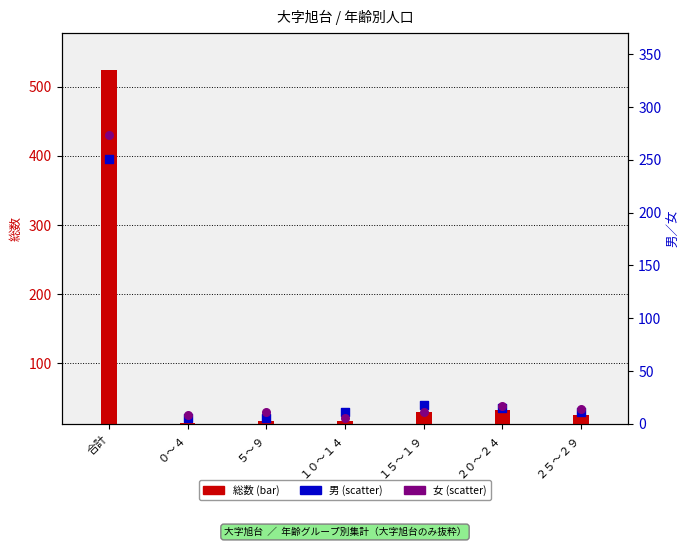

Which series reaches the maximum Y coordinate?

女